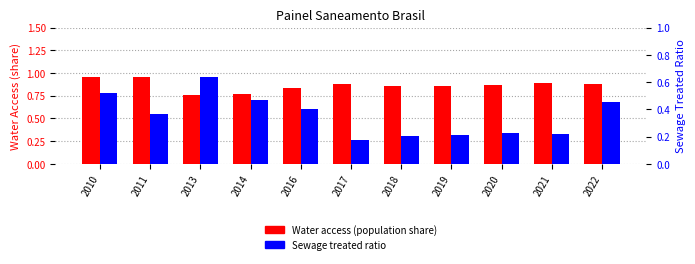

Are the bars horizontal?

No